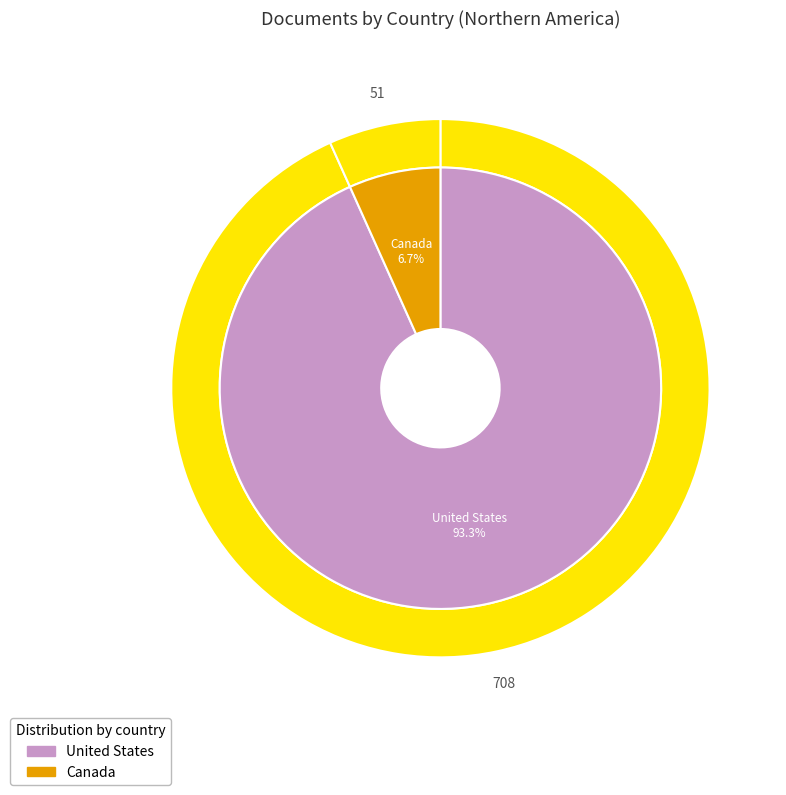

Rank the categories by value from lowest to highest.

Canada, United States